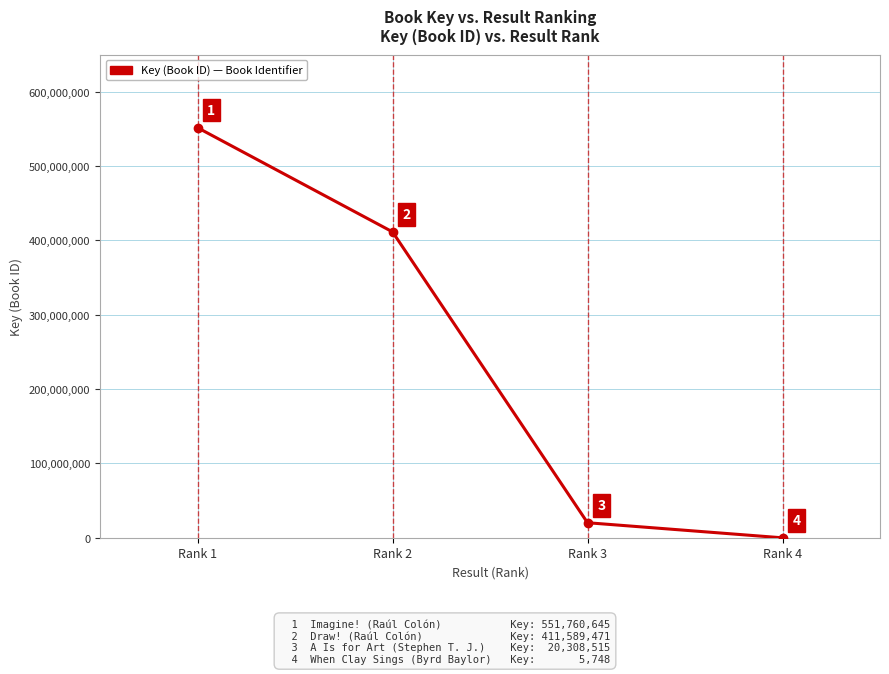

Is it true that the value at Rank 2 is 411589471?

True